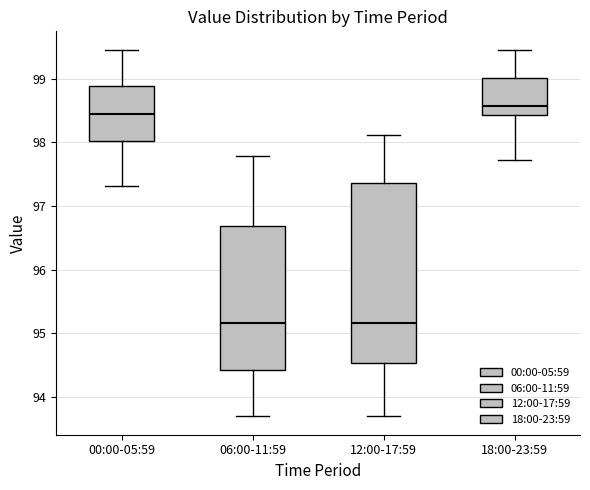

Reading left to right, transcribe this box plot: for each box, give where its median line is, the range the box spans, and where its two whiskers end, as read against the y-axis. The values are not printed on the chart, so give them approximately, as read against the axis.

00:00-05:59: median 98.4, box 98.0 to 98.9, whiskers 97.3 to 99.5
06:00-11:59: median 95.2, box 94.4 to 96.7, whiskers 93.7 to 97.8
12:00-17:59: median 95.2, box 94.5 to 97.4, whiskers 93.7 to 98.1
18:00-23:59: median 98.6, box 98.4 to 99.0, whiskers 97.7 to 99.5